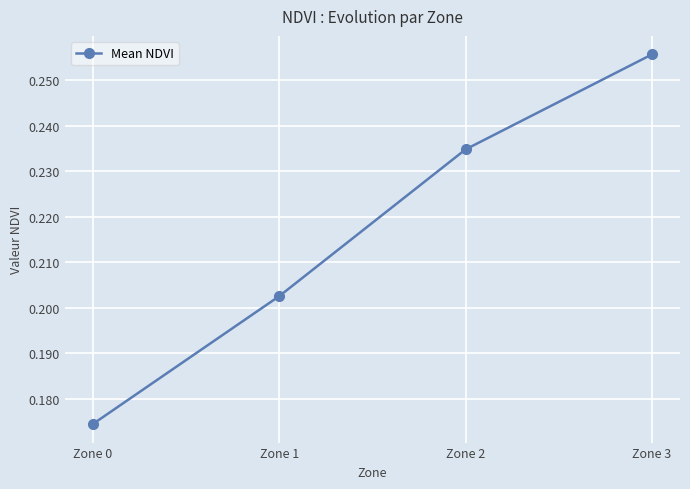

List the labels in order of value, largest first.

Zone 3, Zone 2, Zone 1, Zone 0